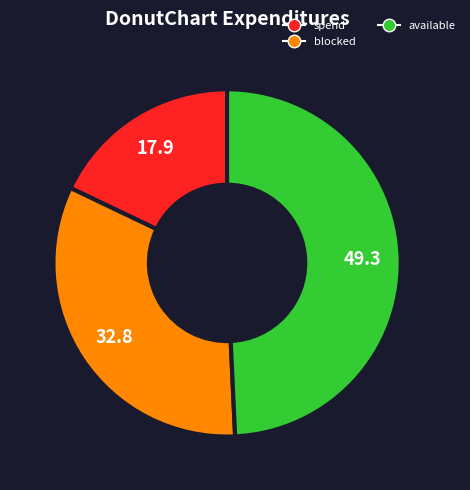

Is there a majority slice in this chart?

No